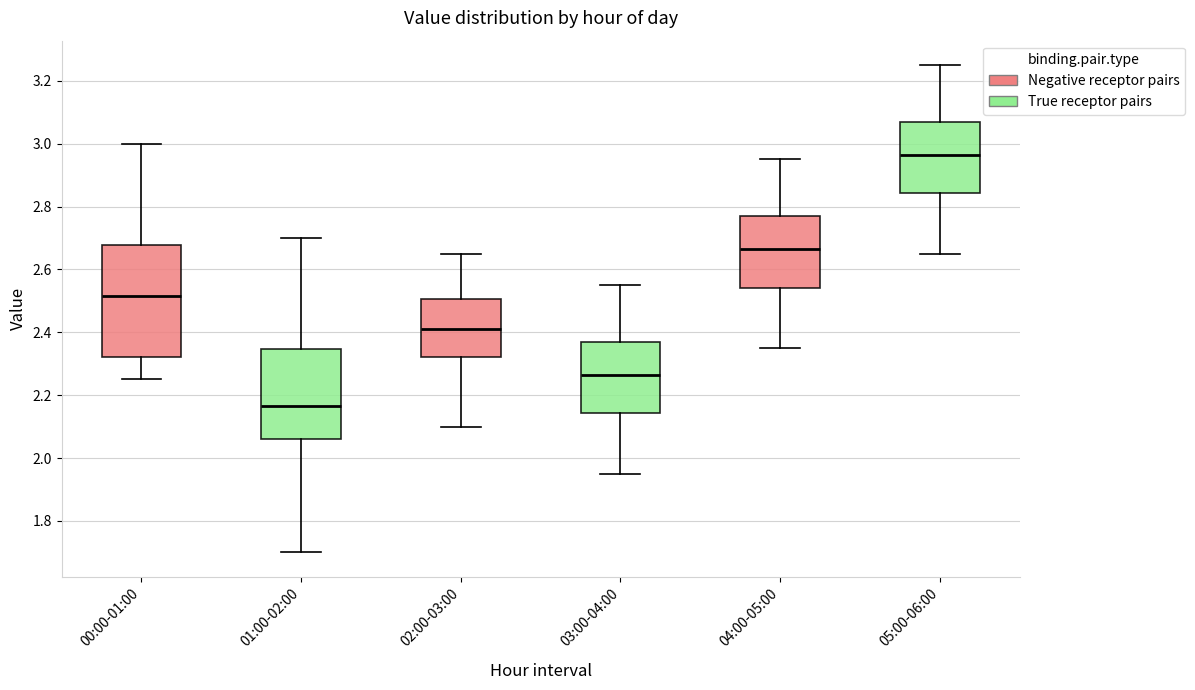

Comparing the boxes themselves (not the whiskers), which one is the tallest?

00:00-01:00